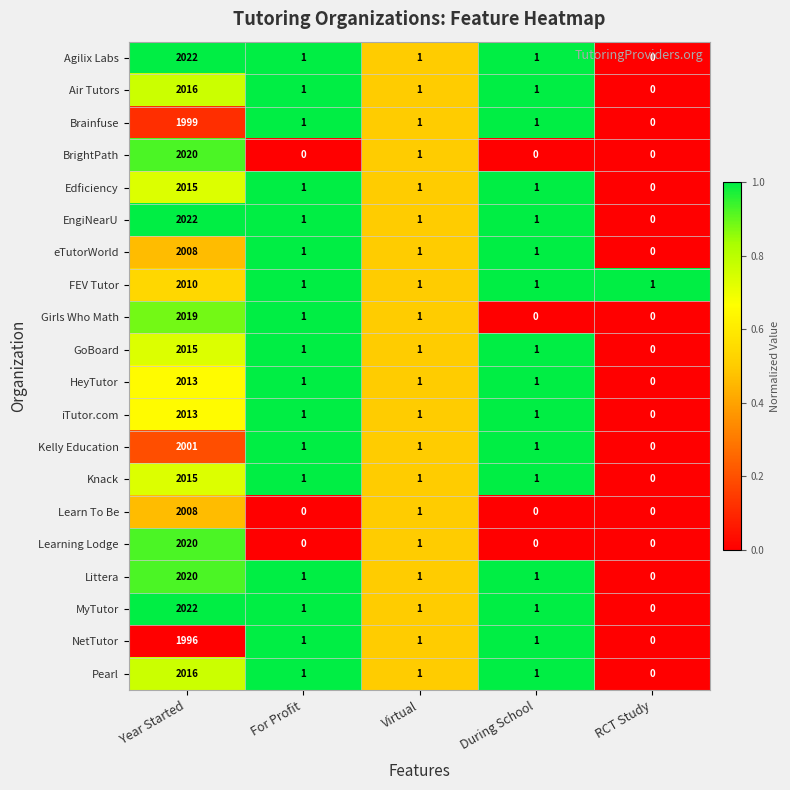

Where is Learn To Be nearest to the value 1004?

Virtual